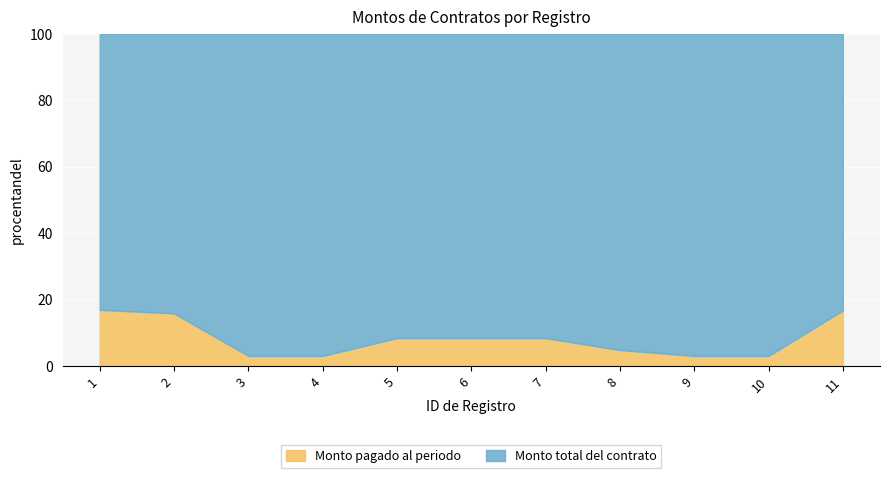

The value of Monto pagado al periodo at 1 is 16.8. True or false?

True